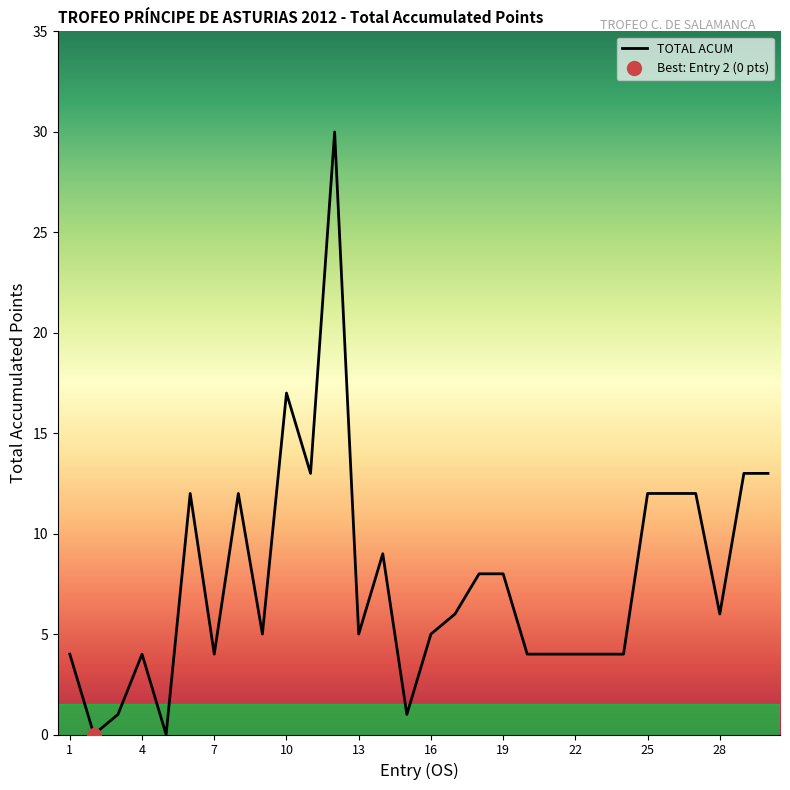

Reading left to right, what are all the values shown in this chart?

1=4	2=0	3=1	4=4	5=0	6=12	7=4	8=12	9=5	10=17	11=13	12=30	13=5	14=9	15=1	16=5	17=6	18=8	19=8	20=4	21=4	22=4	23=4	24=4	25=12	26=12	27=12	28=6	29=13	30=13